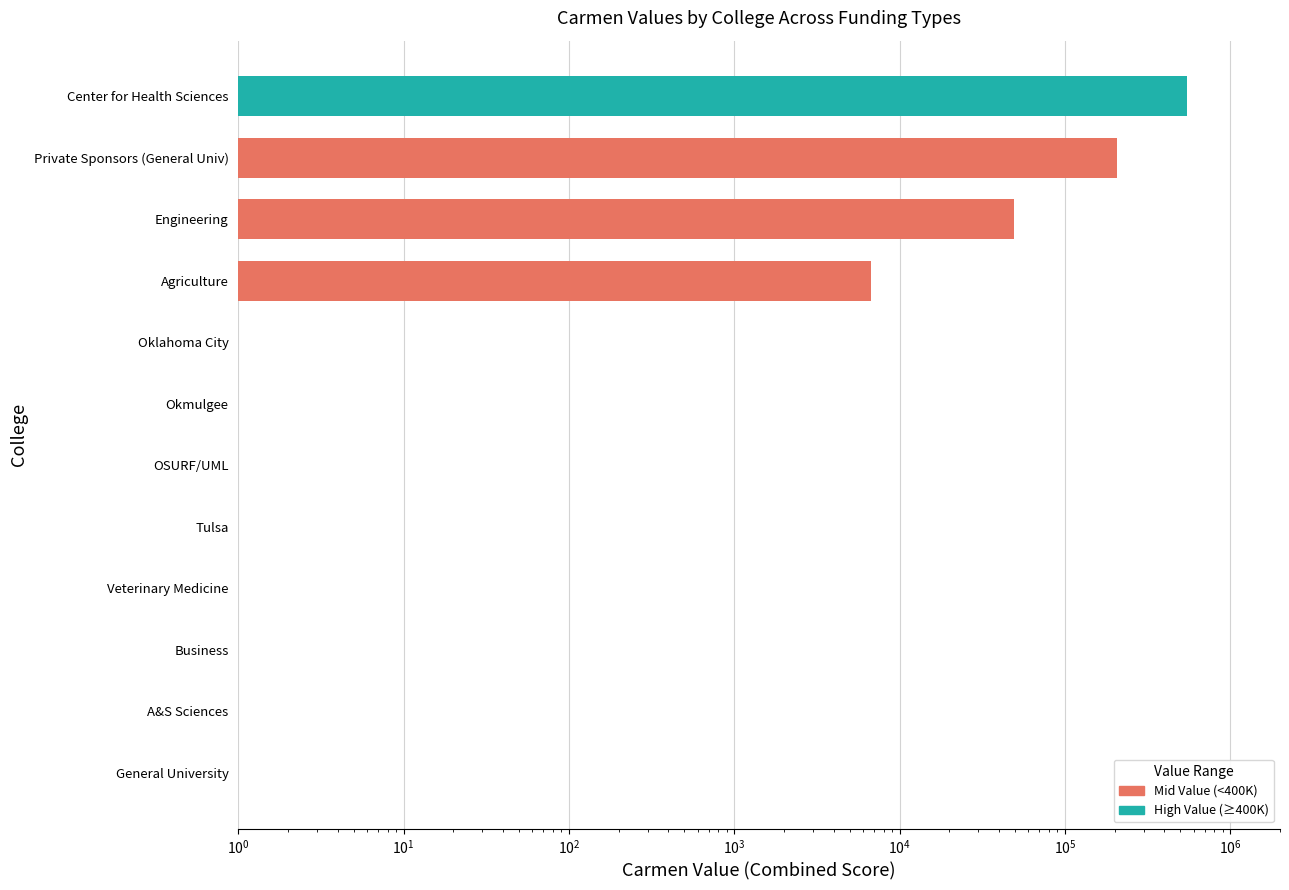

Reading left to right, list all the values displayed in this chart.

1	1	1	1	1	1	1	1	6696	49426	206389	551477